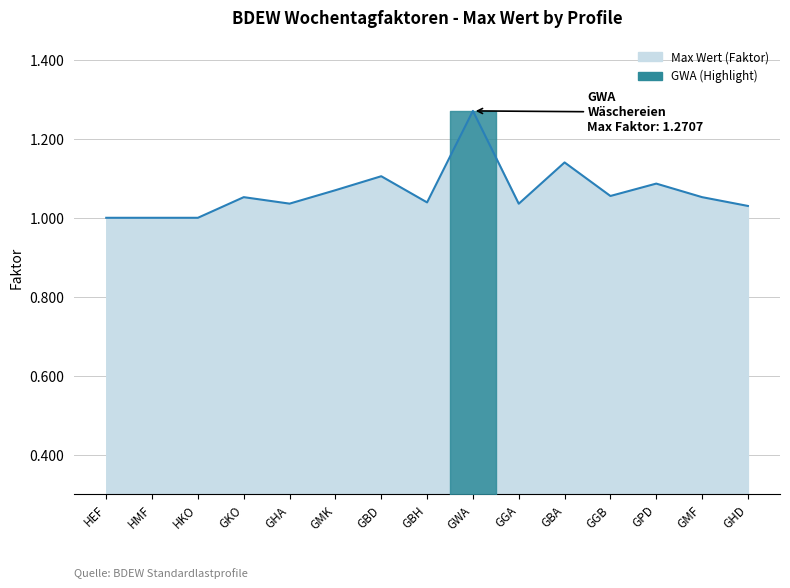

Which category has the highest value across all series?

GWA